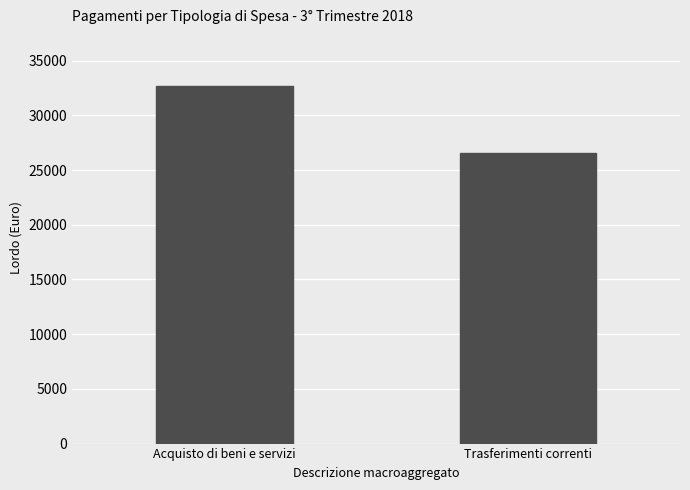

Between Acquisto di beni e servizi and Trasferimenti correnti, which is larger?

Acquisto di beni e servizi